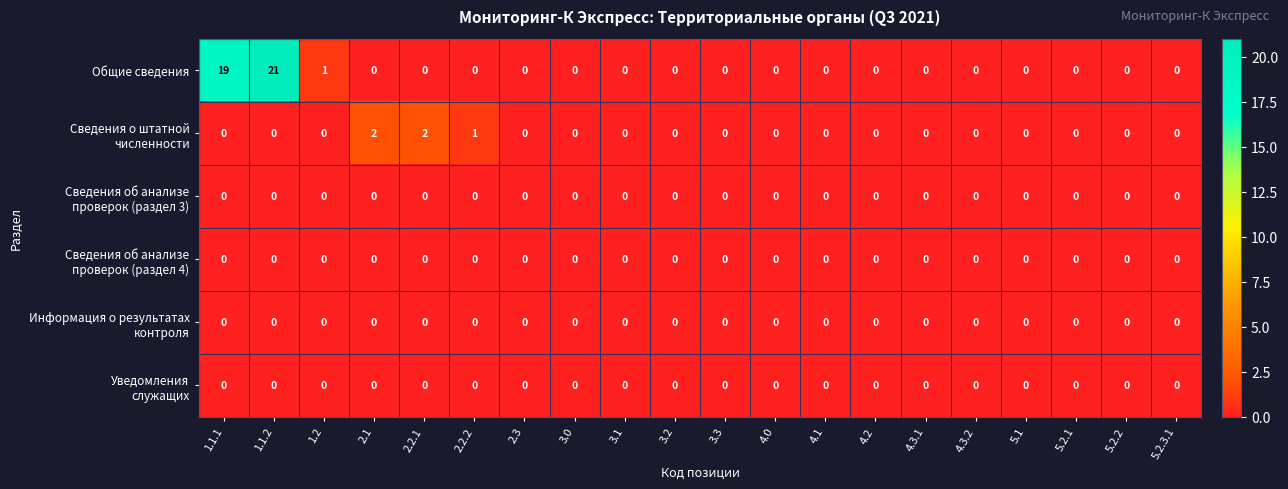

Which series has the widest spread of values?

Общие сведения